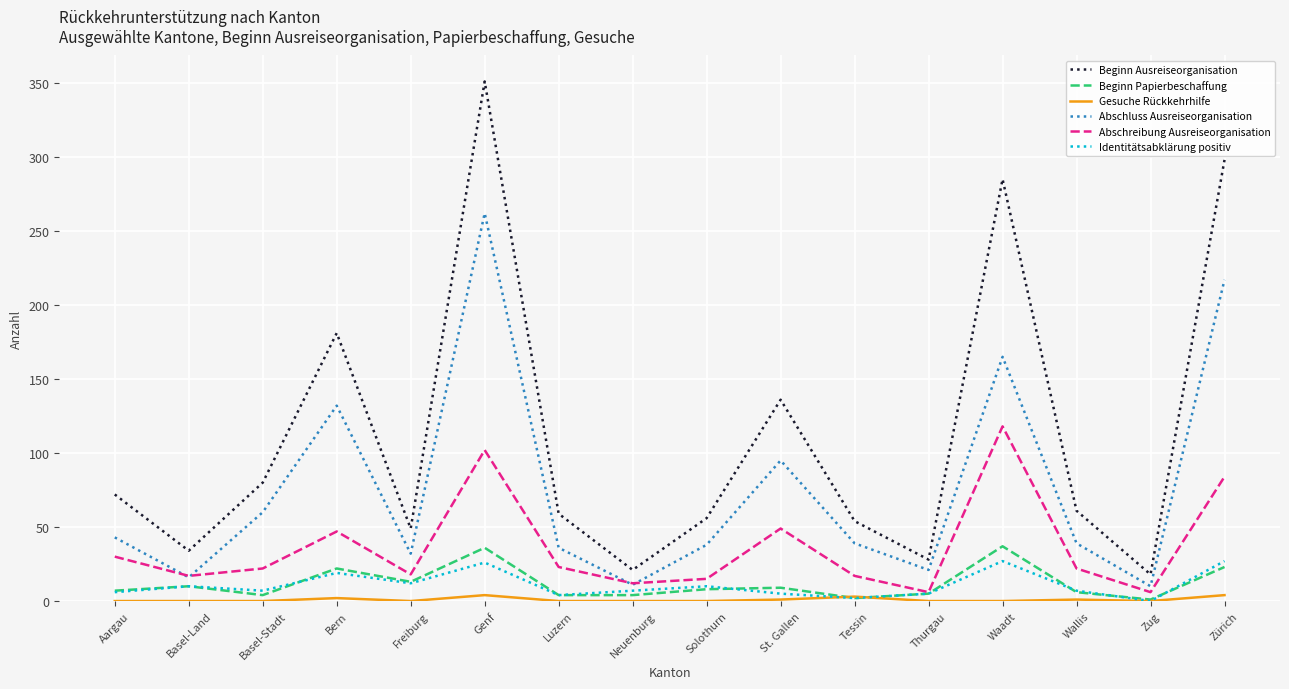

True or false: Beginn Ausreiseorganisation has more than 0 interior local peaks.

True